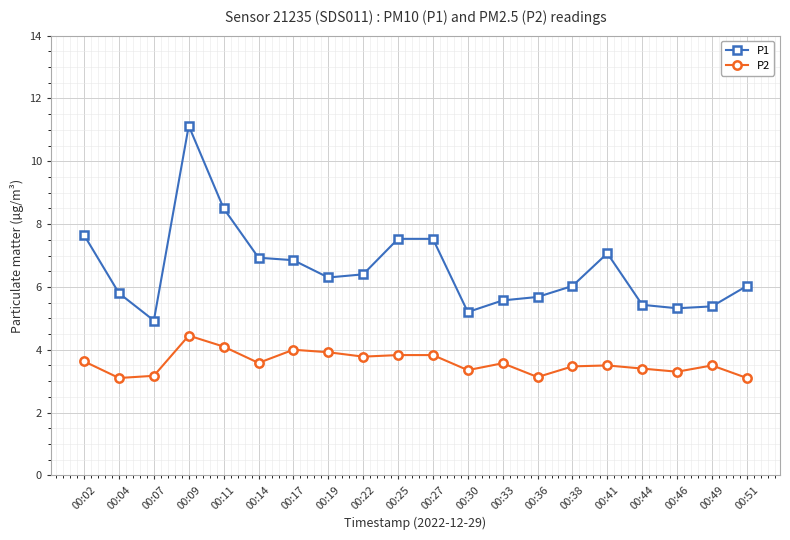

True or false: P2 and P1 intersect in this chart.

False